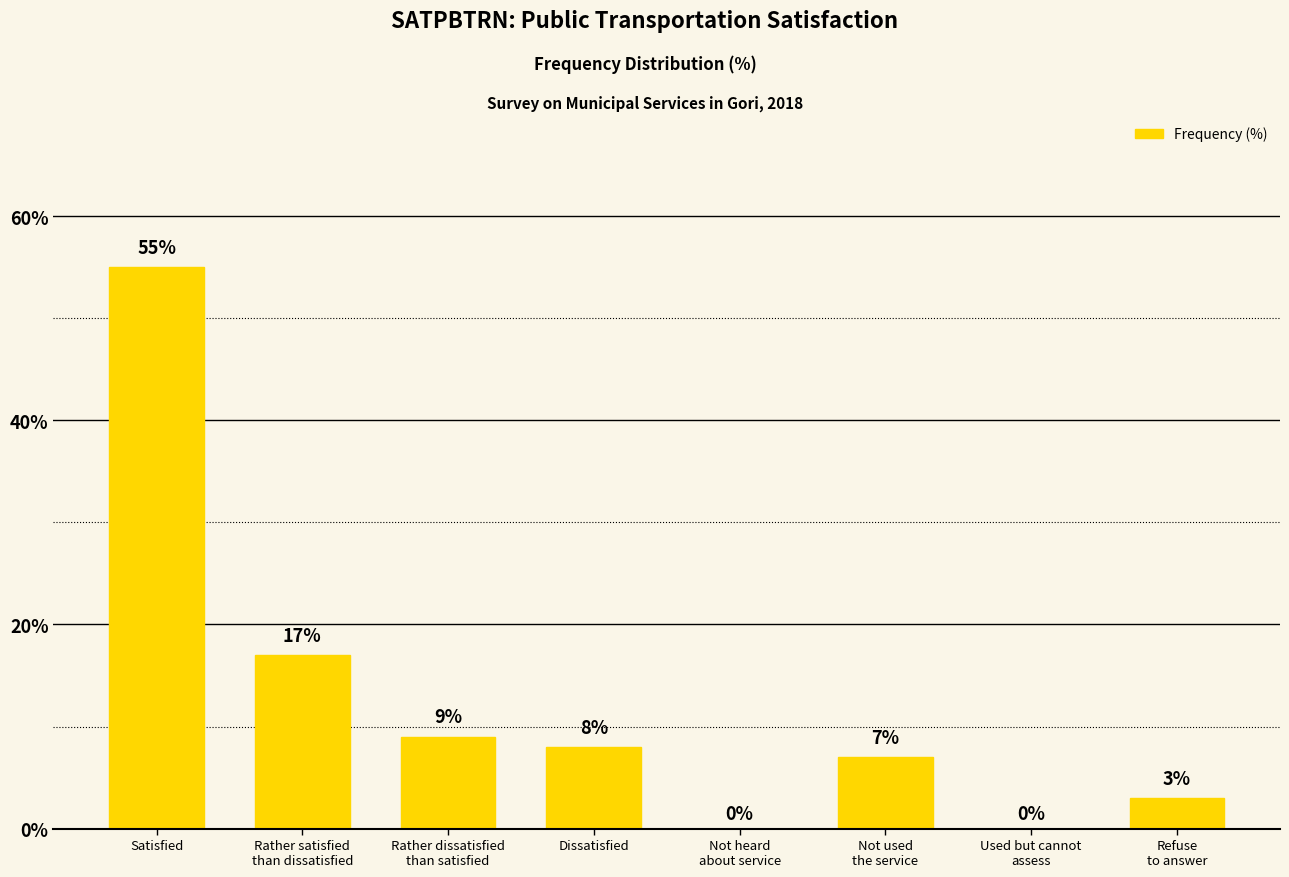

Reading left to right, what are all the values shown in this chart?

55	17	9	8	0	7	0	3